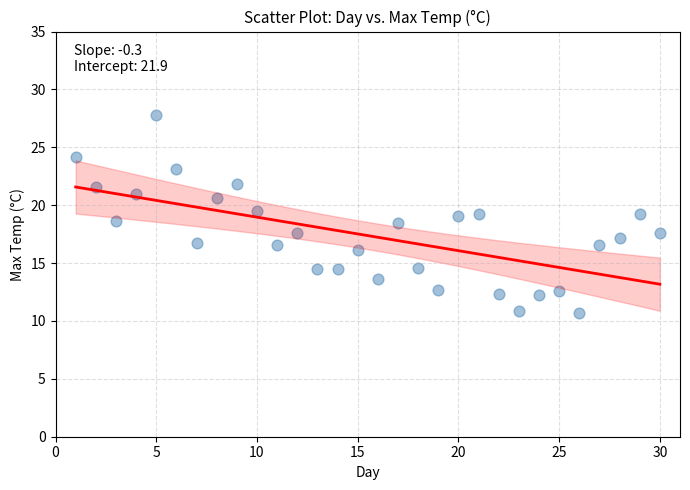

What is the range of Y values (max minus min)?

17.1